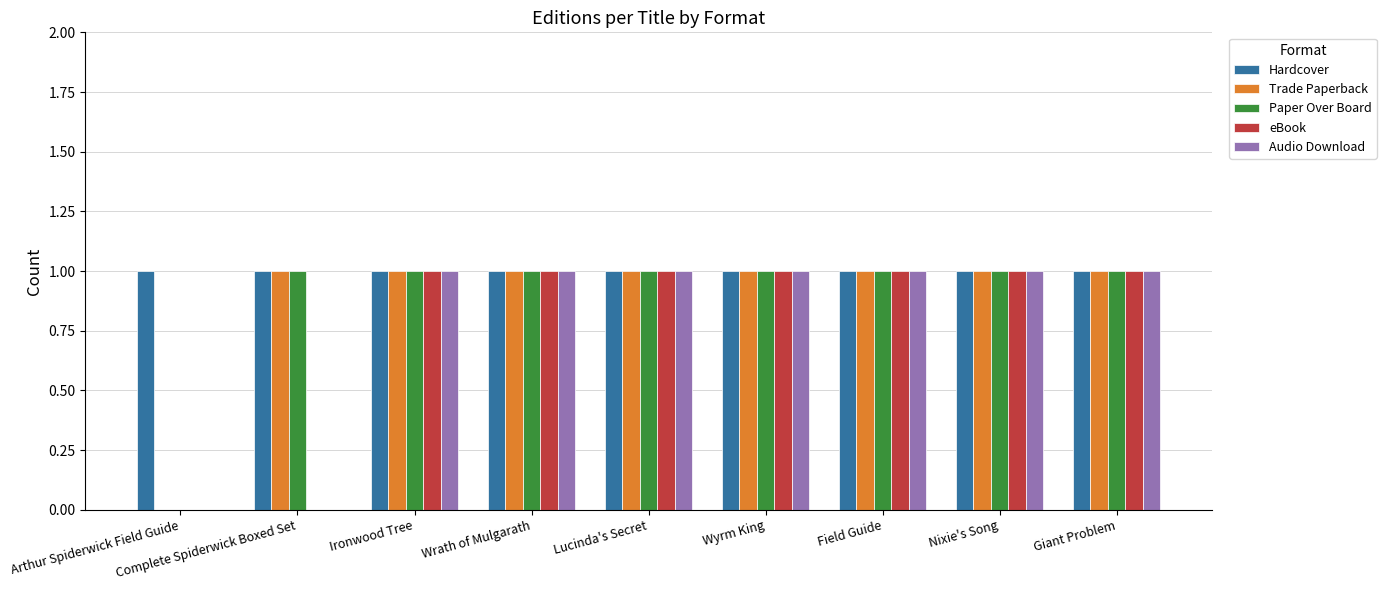

What is the sum of all Paper Over Board values?

8